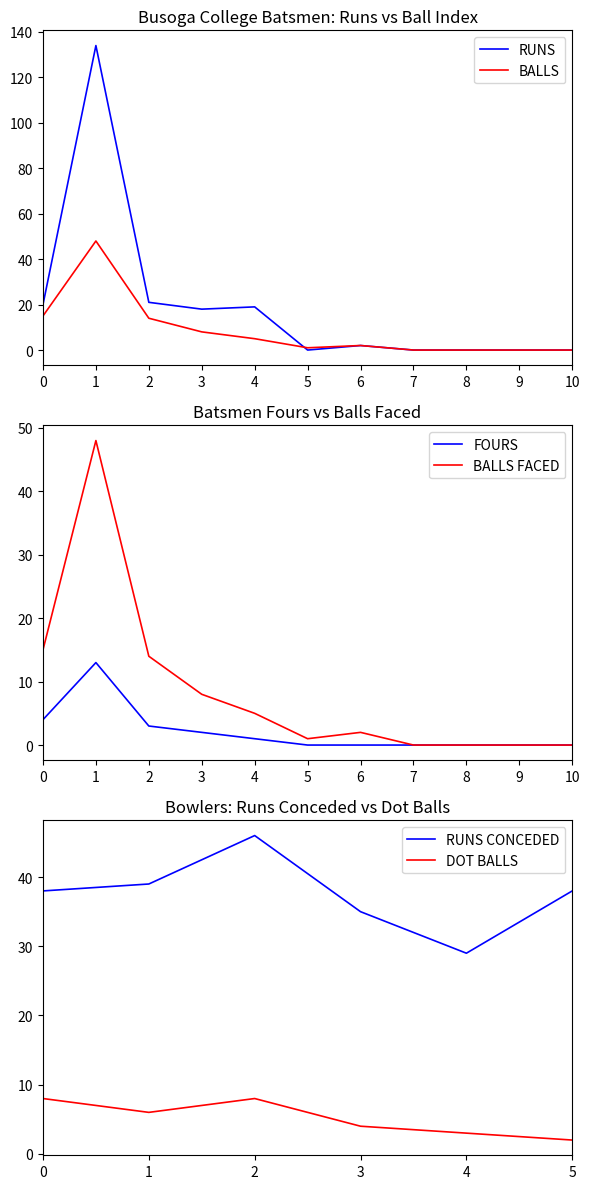

The value of RUNS at 10 is 0. True or false?

True